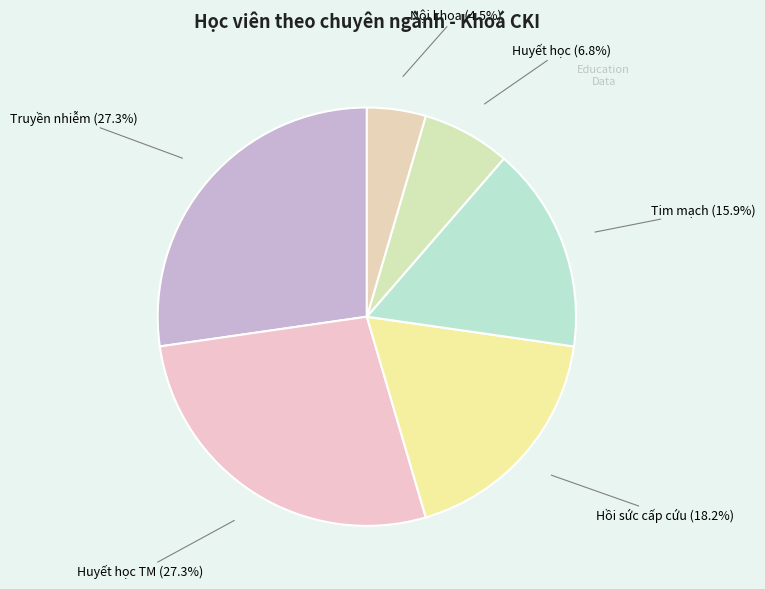

What is the smallest slice in the pie chart?

Nội khoa